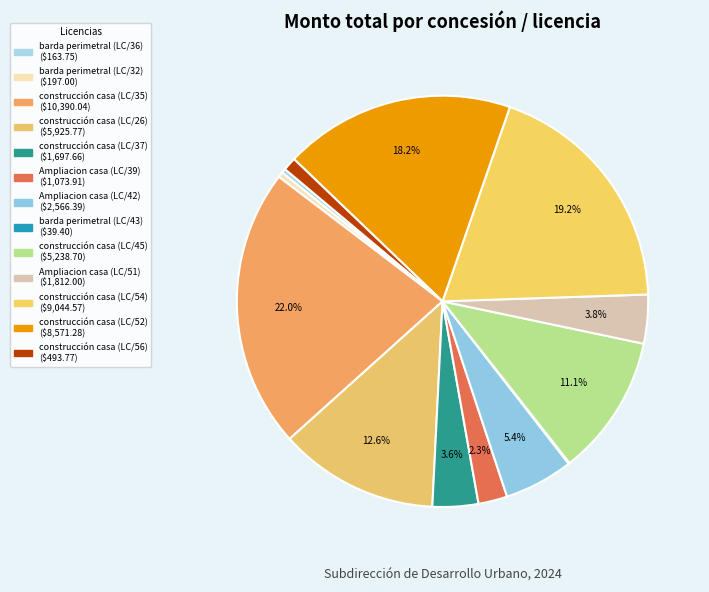

Is there a majority slice in this chart?

No